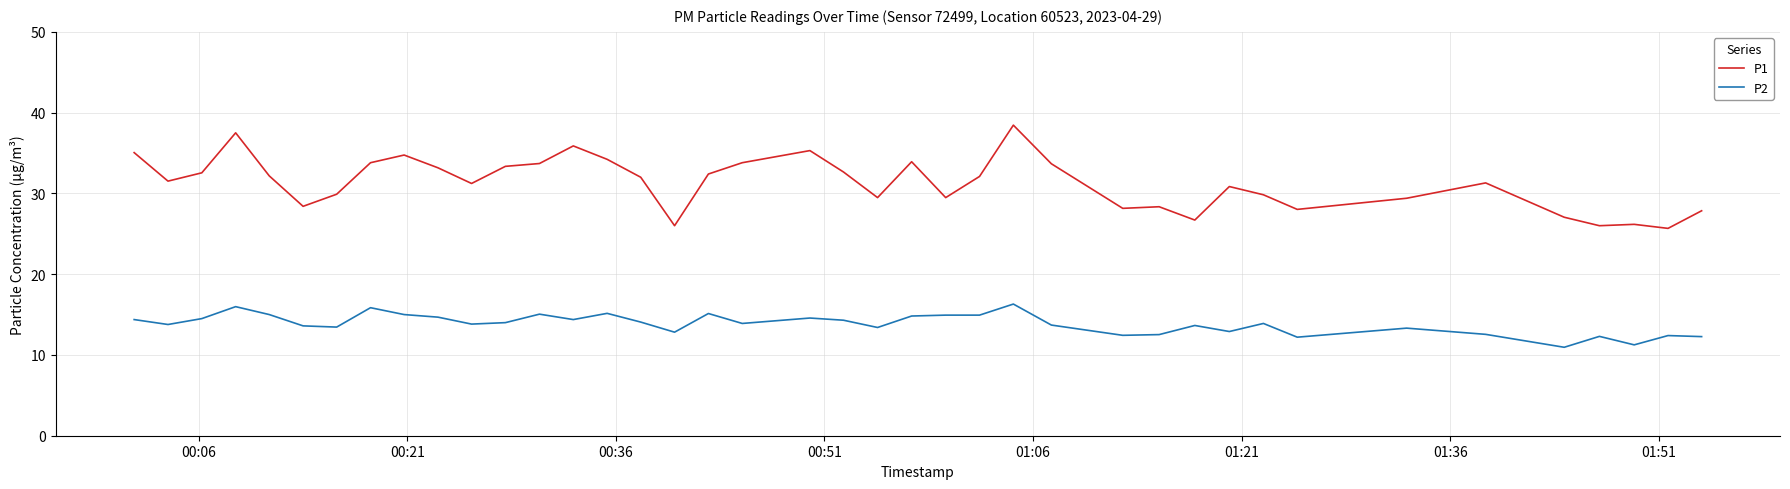

What is the difference between the maximum and minimum values in the P1 series?

12.8